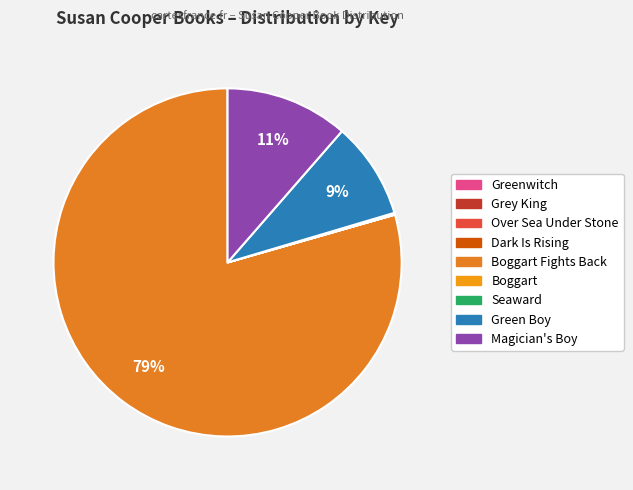

Count the number of slices in the pie.

9